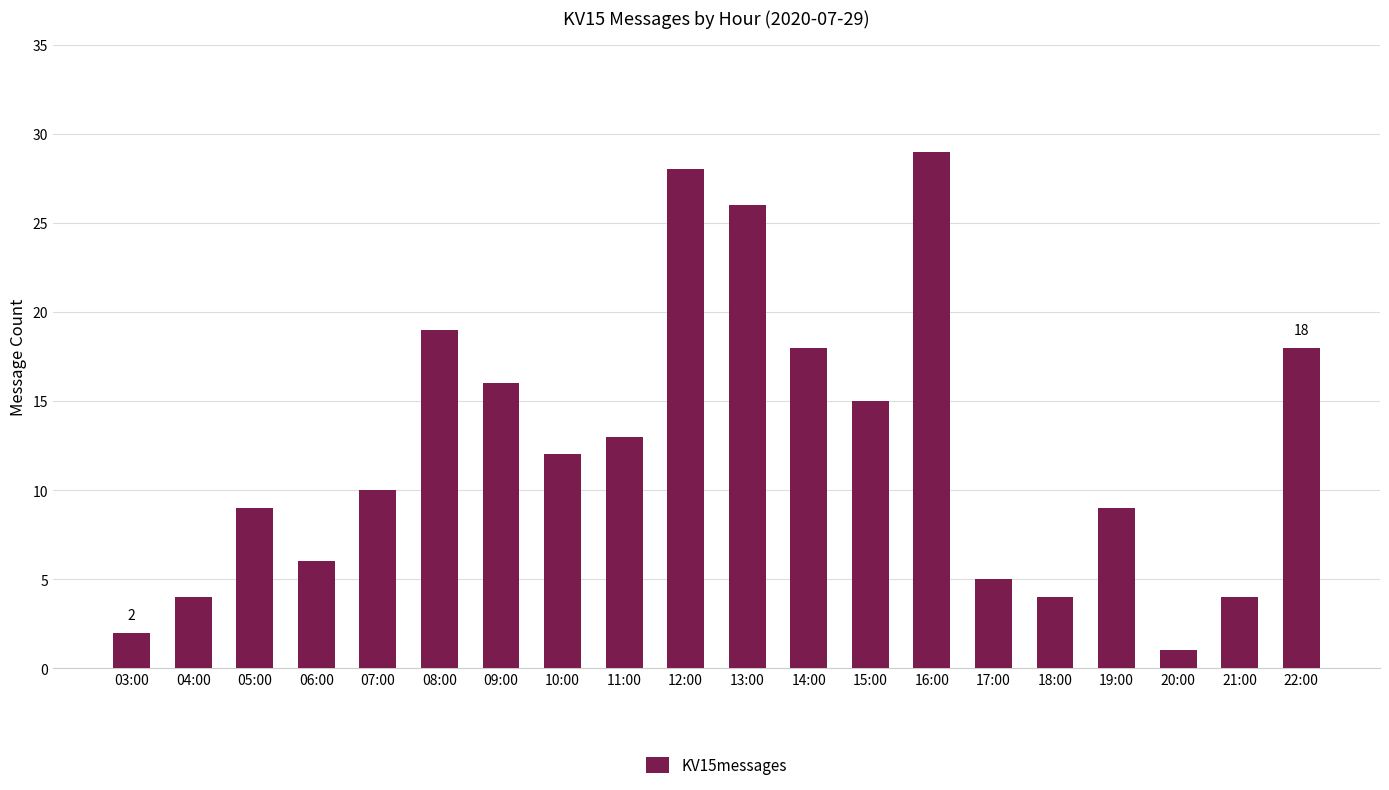

How many bars are there in total?

20